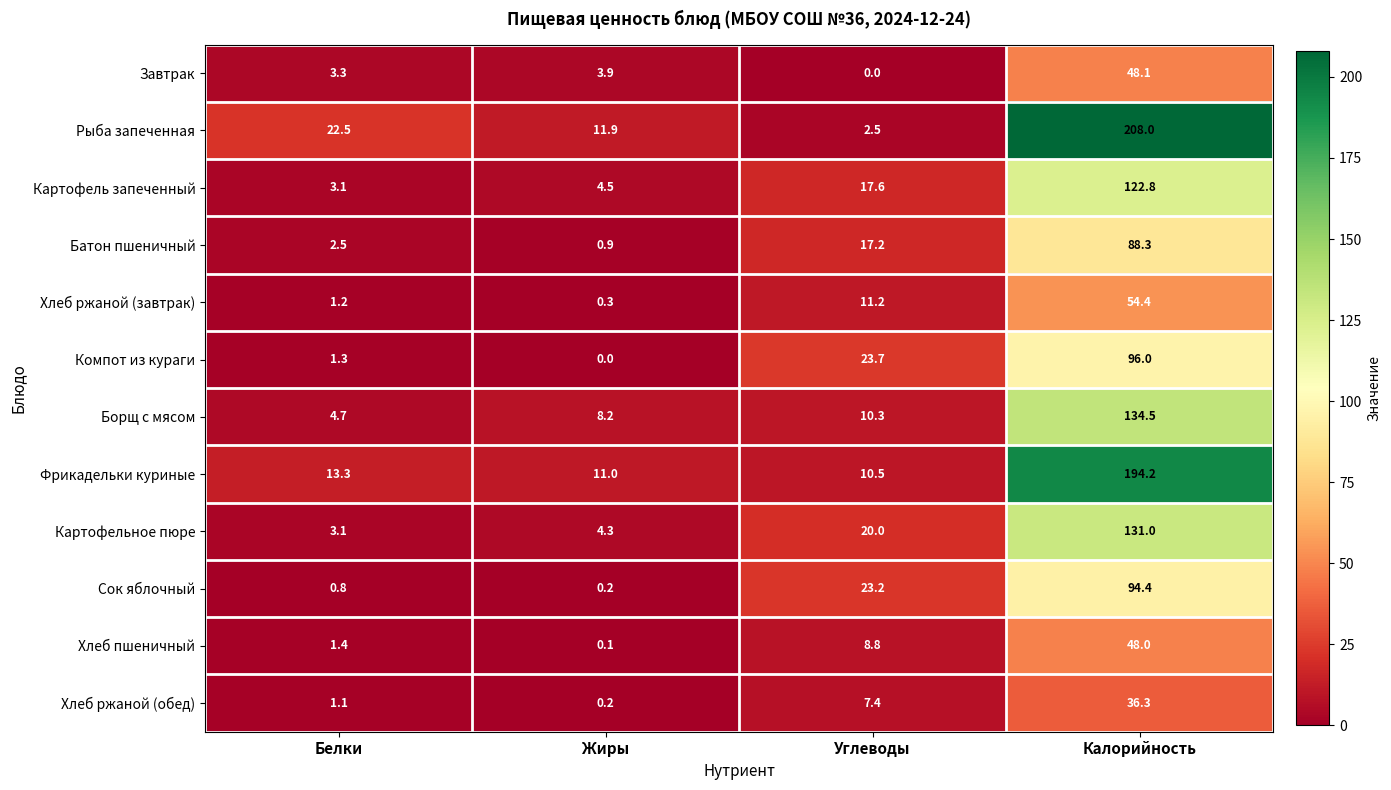

What is the difference between the highest and lowest values at Калорийность?

171.7